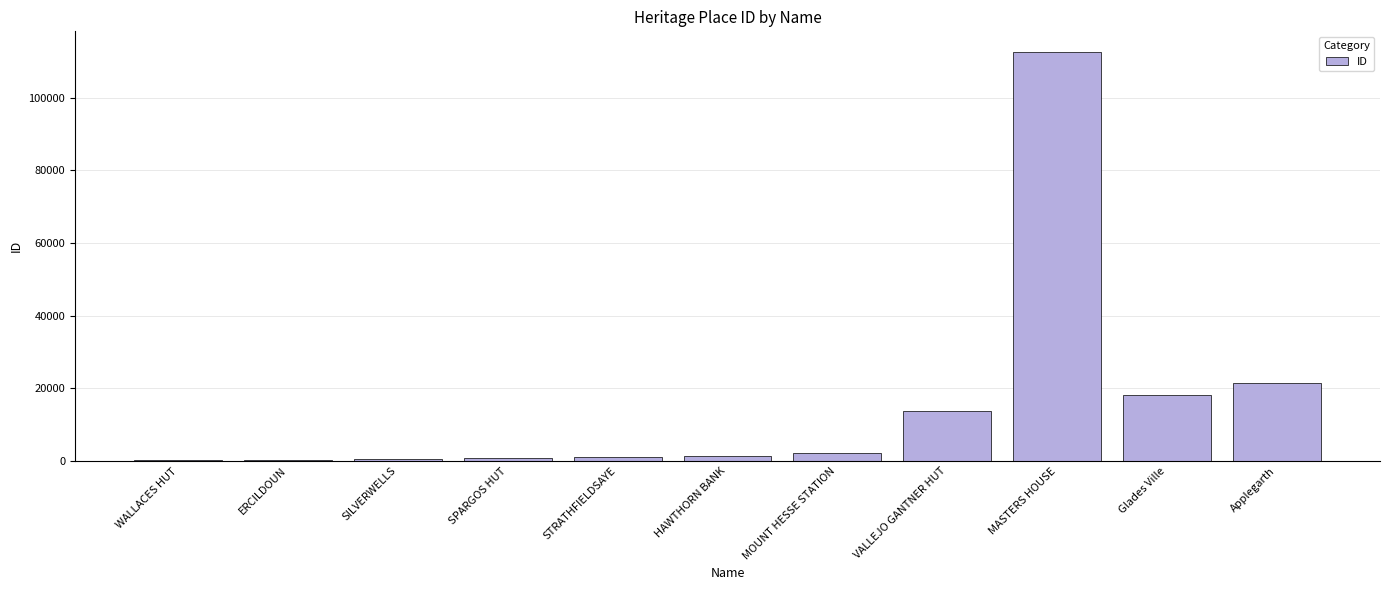

Which has a higher value, HAWTHORN BANK or MASTERS HOUSE?

MASTERS HOUSE